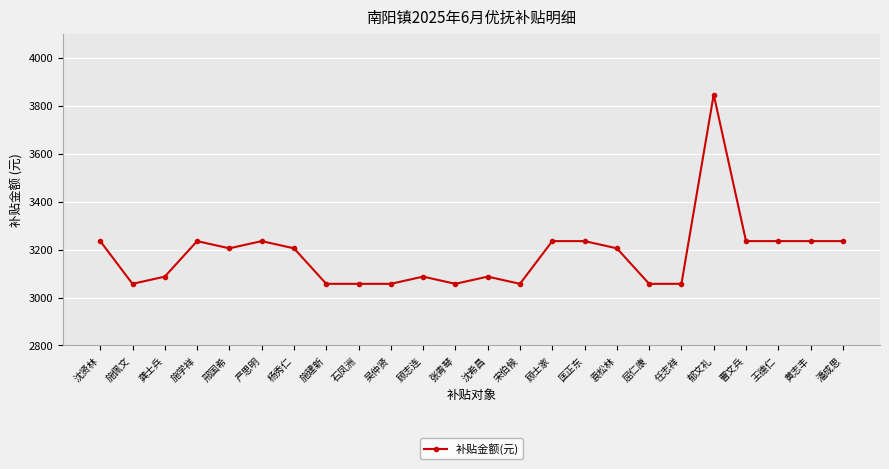

The value at 石凤洲 is 4185. True or false?

False